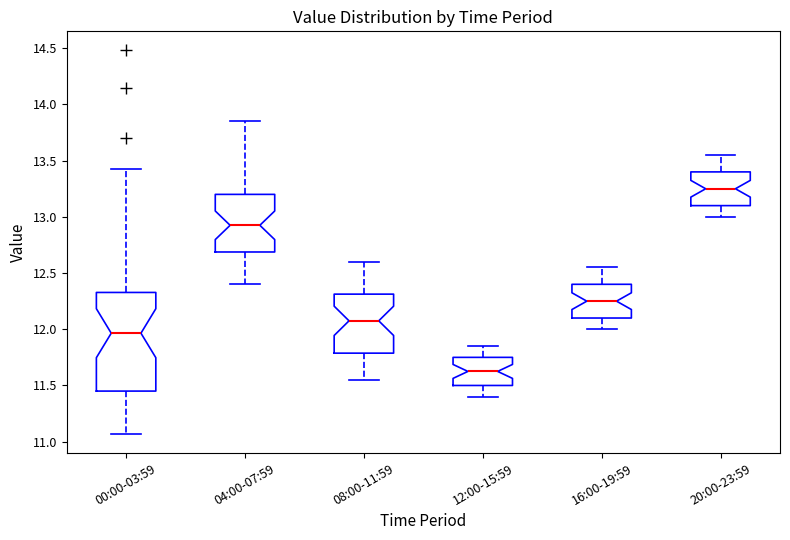

Reading left to right, read every box against the y-axis: the position of its median line, the range the box covers, and the ends of its whiskers. The values are not printed on the chart, so give them approximately, as read against the axis.

00:00-03:59: median 11.95, box 11.45 to 12.35, whiskers 11.05 to 13.45
04:00-07:59: median 12.95, box 12.70 to 13.20, whiskers 12.40 to 13.85
08:00-11:59: median 12.10, box 11.80 to 12.30, whiskers 11.55 to 12.60
12:00-15:59: median 11.65, box 11.50 to 11.75, whiskers 11.40 to 11.85
16:00-19:59: median 12.25, box 12.10 to 12.40, whiskers 12.00 to 12.55
20:00-23:59: median 13.25, box 13.10 to 13.40, whiskers 13.00 to 13.55